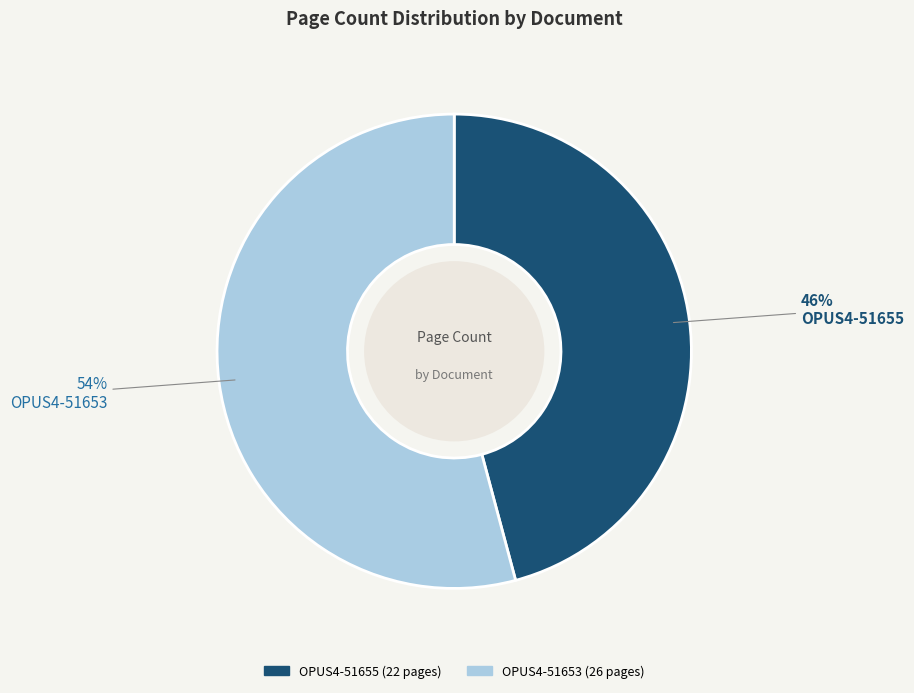

What percentage is the OPUS4-51653 slice, to the nearest percent?

54%